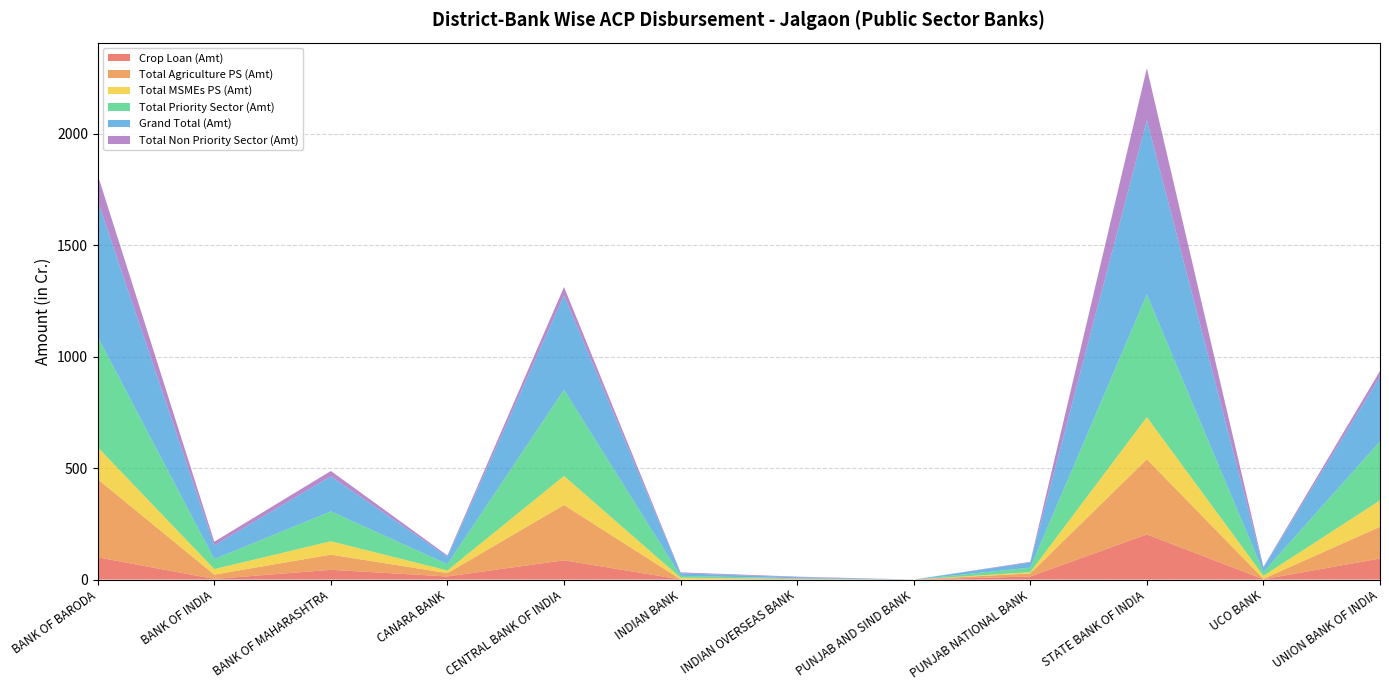

Reading left to right, extract all data points from this chart.

Crop Loan (Amt): 99.7	2.7	43.7	13.8	86.5	0.6	1.2	0.0	13.6	202.5	1.3	94.2
Total Agriculture PS (Amt): 350.3	19.3	68.0	15.0	248.0	0.6	1.5	0.0	13.8	337.2	2.0	142.6
Total MSMEs PS (Amt): 143.8	24.8	60.2	11.8	130.4	7.2	0.5	0.0	5.6	189.3	13.6	118.3
Total Priority Sector (Amt): 495.4	44.8	133.8	28.2	386.8	8.0	2.6	0.0	20.4	549.8	16.8	264.7
Grand Total (Amt): 610.8	61.5	157.7	33.6	423.9	11.9	4.9	0.0	23.2	782.9	20.0	290.3
Total Non Priority Sector (Amt): 115.5	16.8	23.8	5.4	37.1	3.9	2.4	0.0	2.8	233.1	3.2	25.6